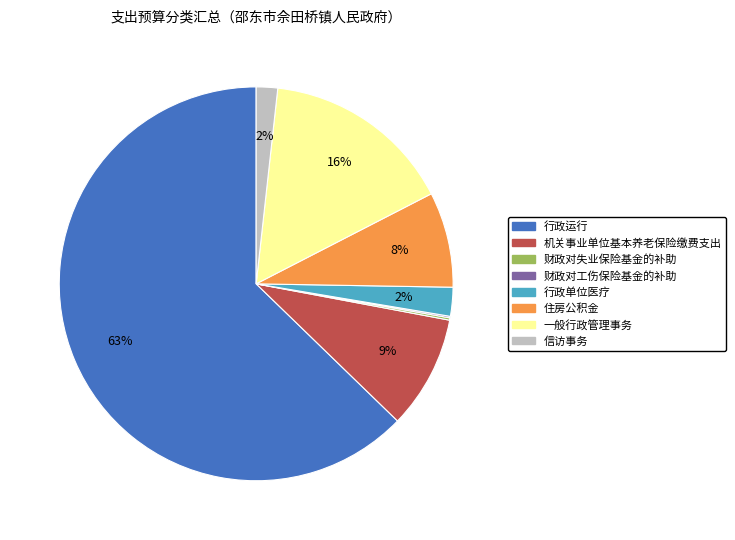

What is the largest slice in the pie chart?

行政运行